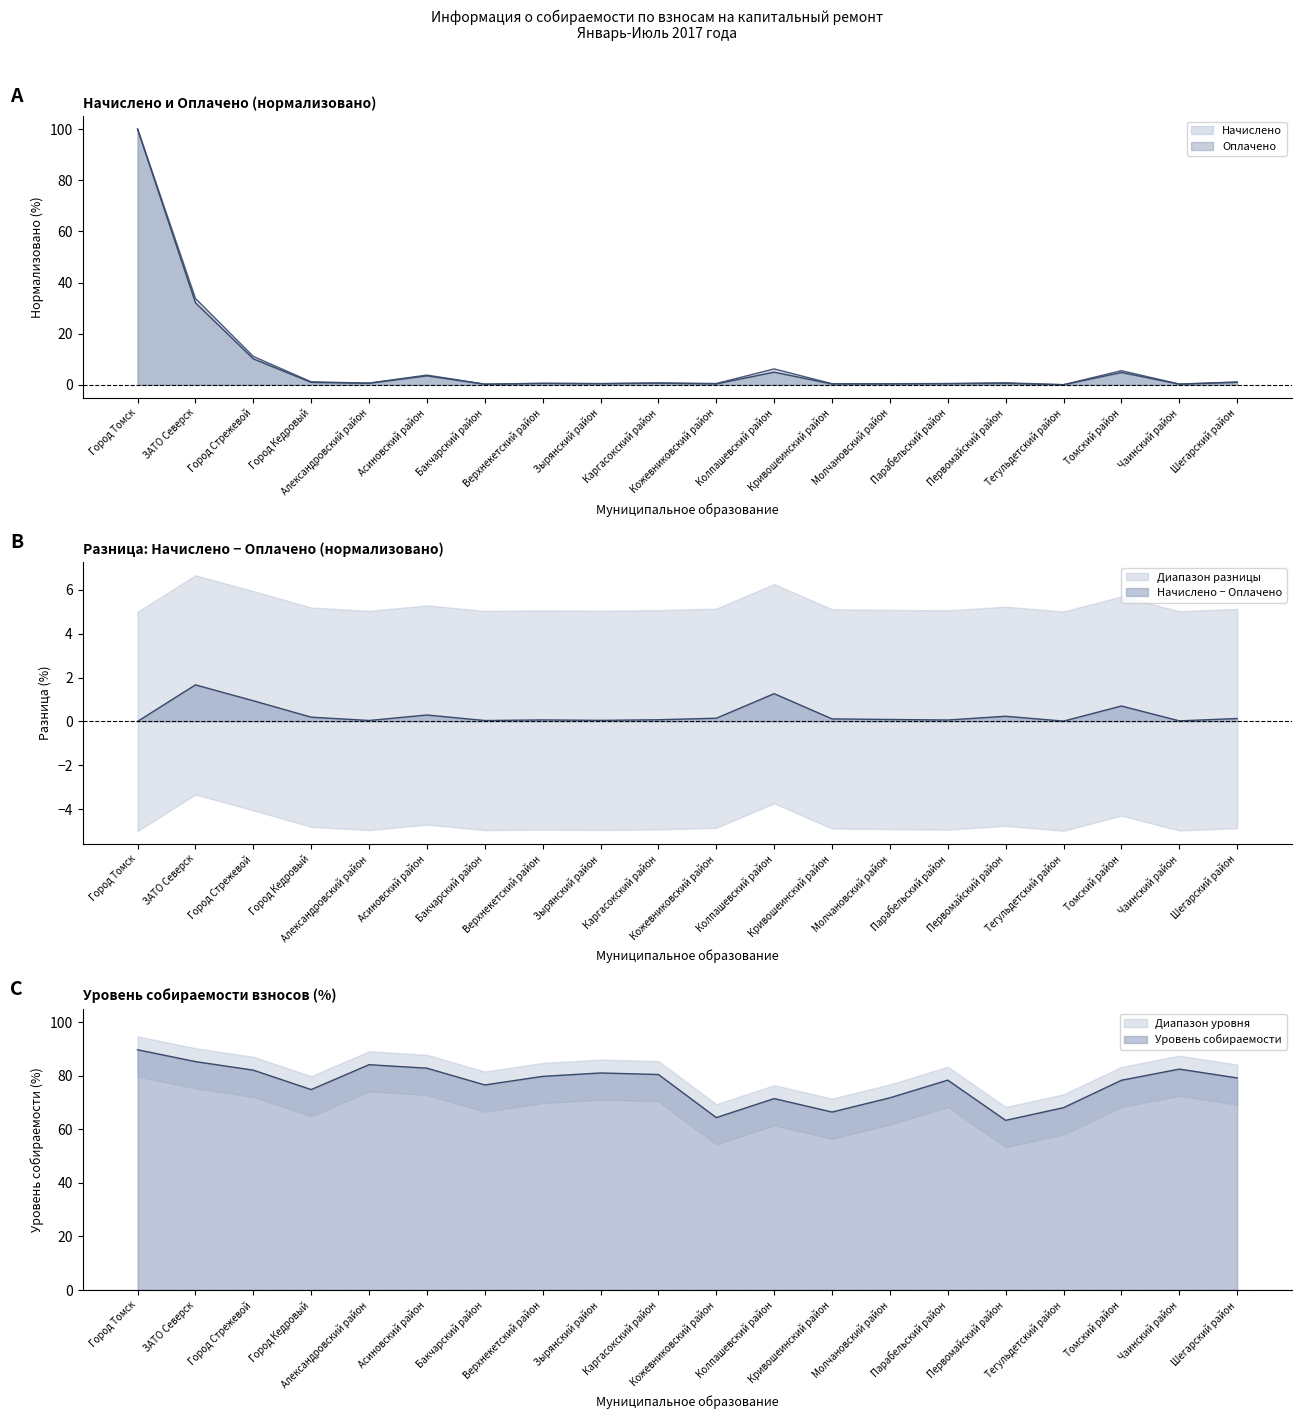

Which series changed the most between Первомайский район and Томский район?

Уровень собираемости